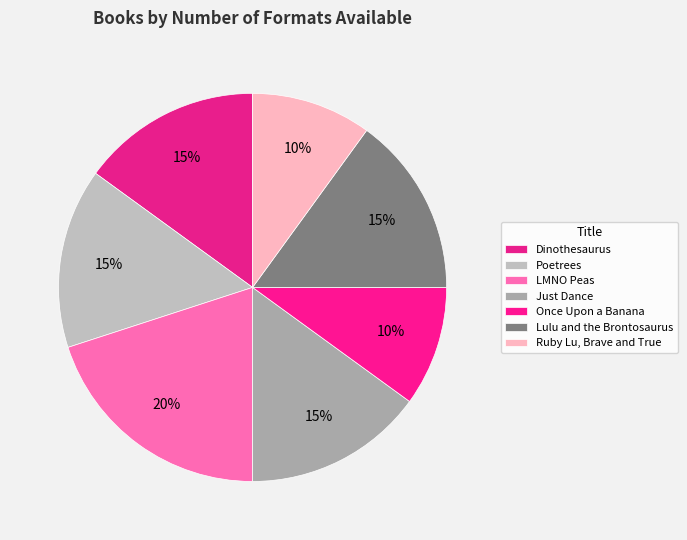

Which slice is the smallest?

Once Upon a Banana